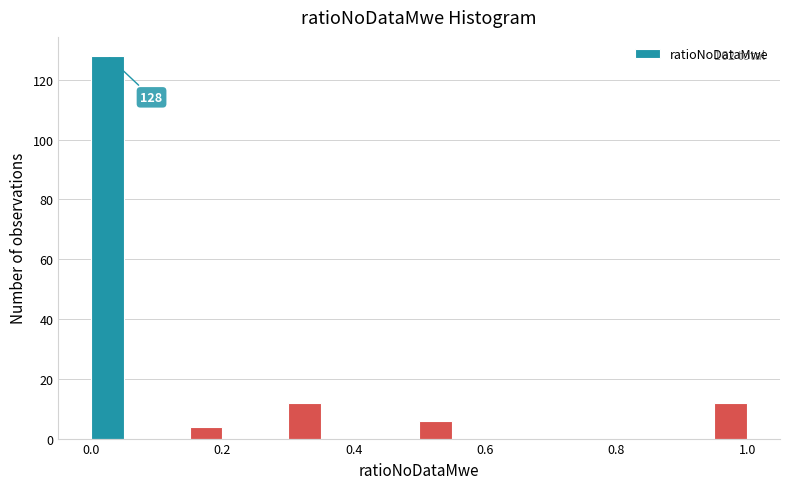

Read against the x-axis, roughly where is the centre of the tallest bar?

0.02